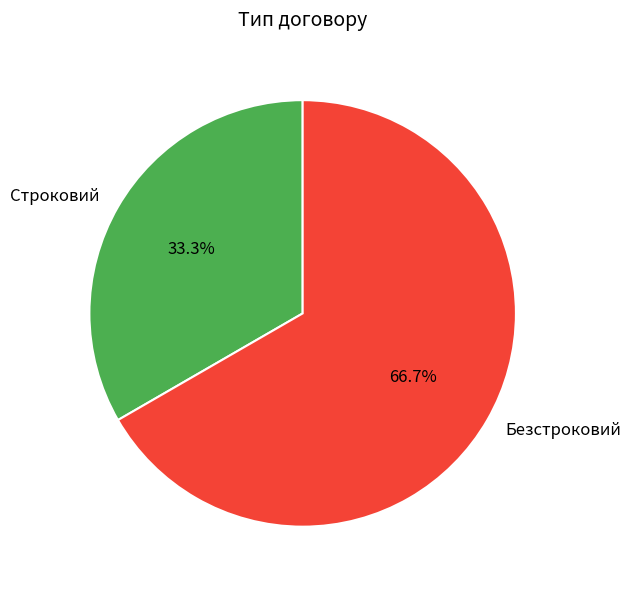

Does Строковий account for over 50% of the chart?

No